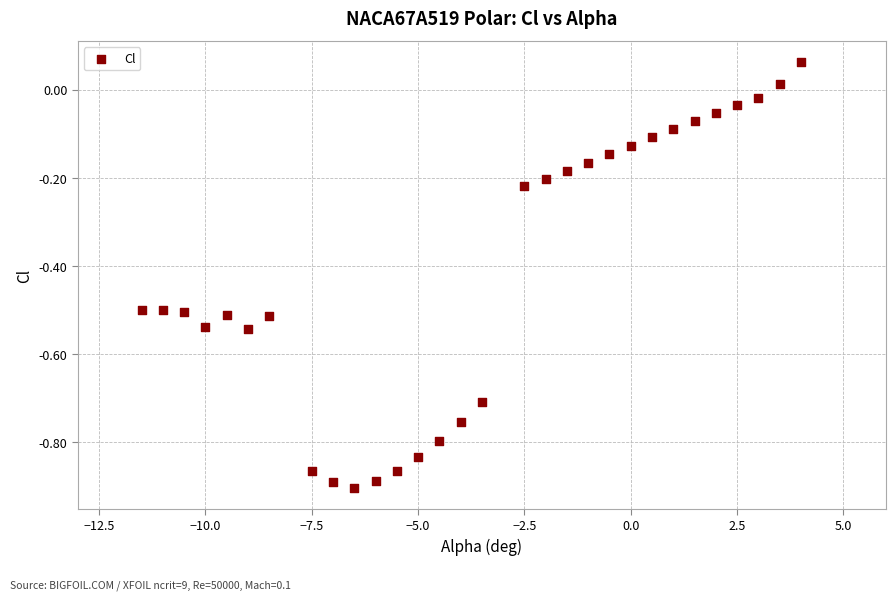

What is the range of X values (max minus min)?

15.5